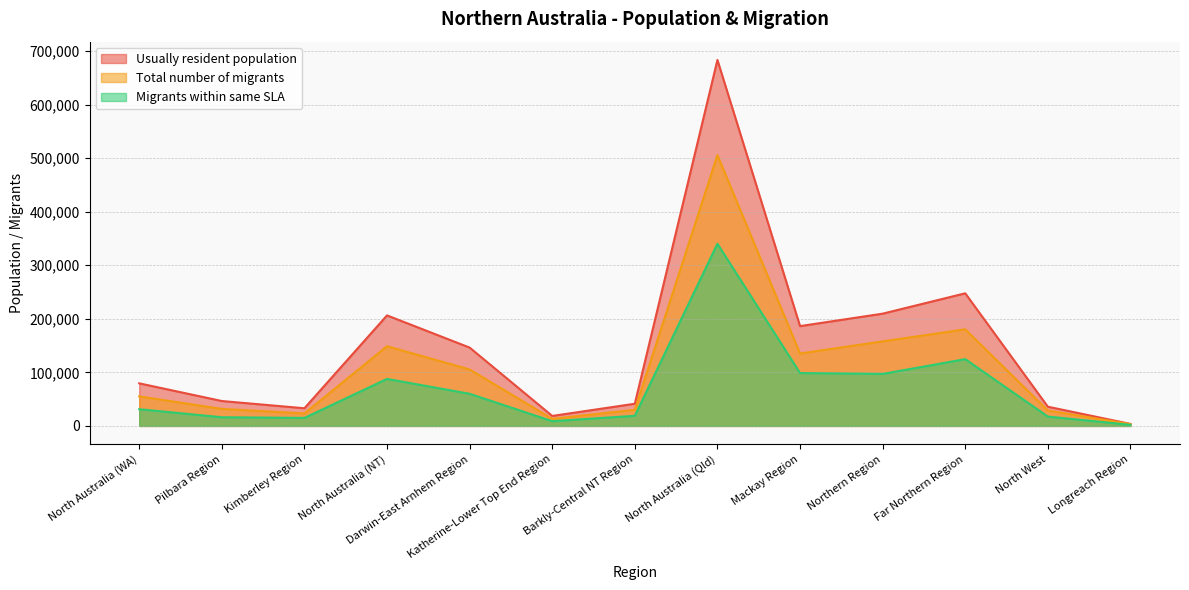

What is the smallest value displayed?

2064